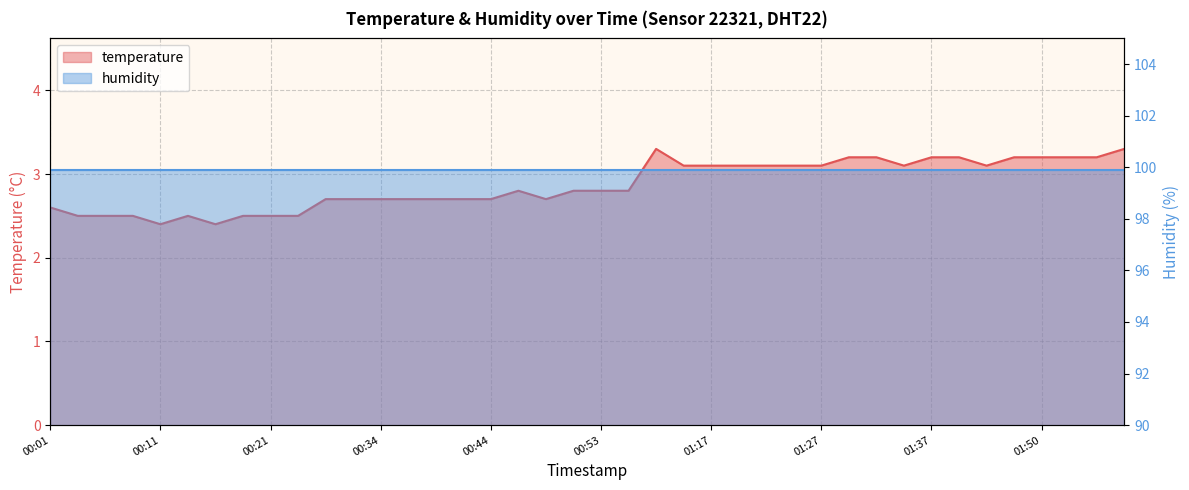

Reading left to right, transcribe all the data shown in this chart.

00:01=2.6	00:03=2.5	00:06=2.5	00:08=2.5	00:11=2.4	00:13=2.5	00:16=2.4	00:18=2.5	00:21=2.5	00:23=2.5	00:29=2.7	00:31=2.7	00:34=2.7	00:36=2.7	00:39=2.7	00:41=2.7	00:44=2.7	00:46=2.8	00:48=2.7	00:51=2.8	00:53=2.8	01:10=2.8	01:12=3.3	01:14=3.1	01:17=3.1	01:19=3.1	01:22=3.1	01:24=3.1	01:27=3.1	01:29=3.2	01:32=3.2	01:34=3.1	01:37=3.2	01:39=3.2	01:41=3.1	01:47=3.2	01:50=3.2	01:52=3.2	01:55=3.2	01:57=3.3